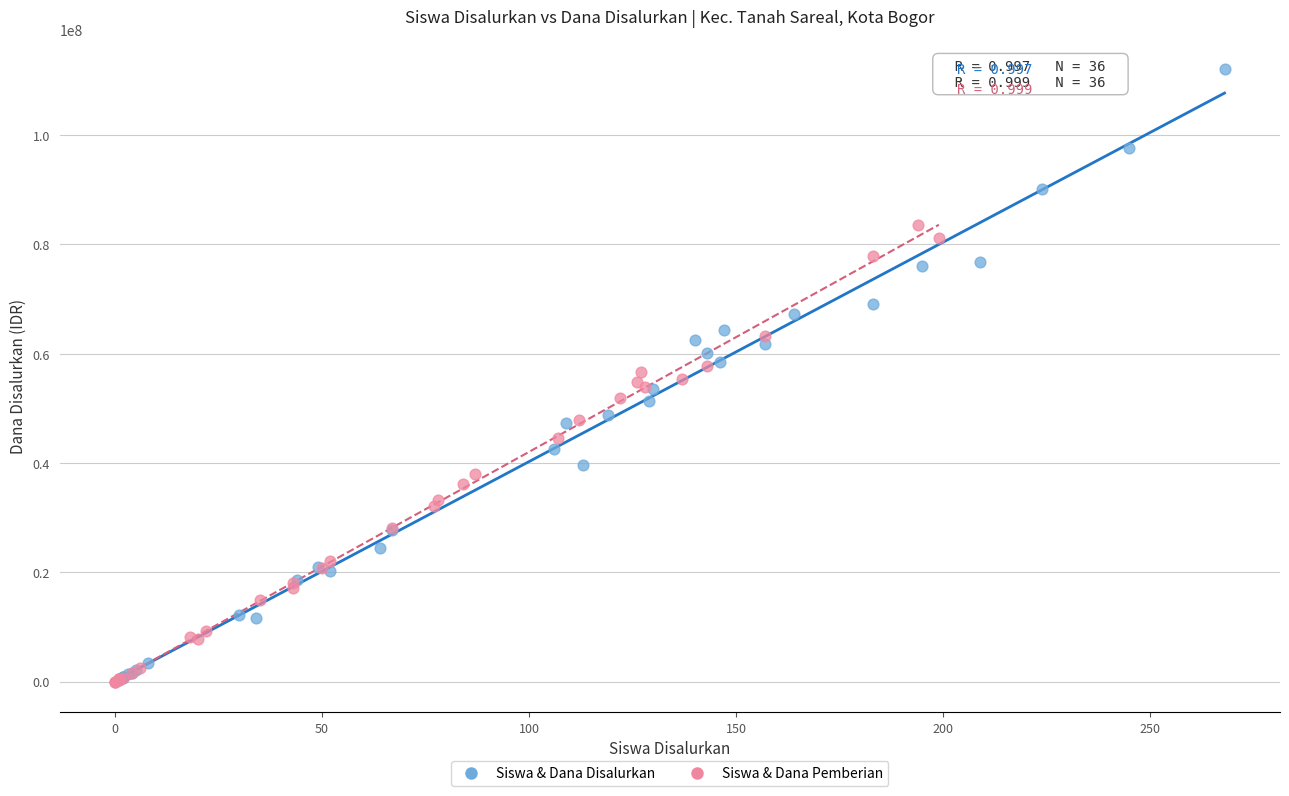

Which series contains the highest Y value?

Siswa & Dana Disalurkan